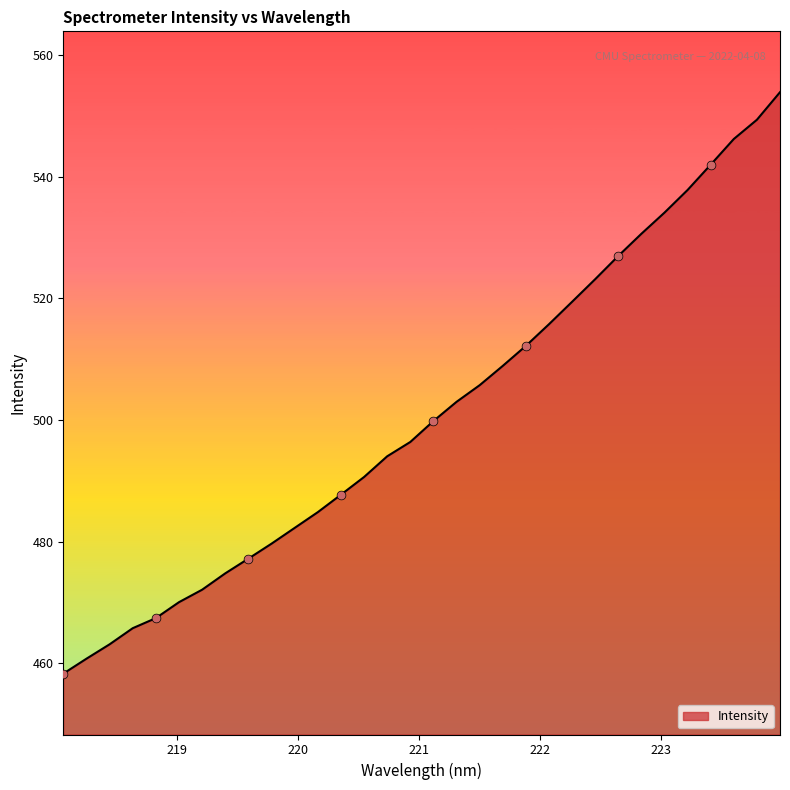

What is the greatest value displayed?

553.9